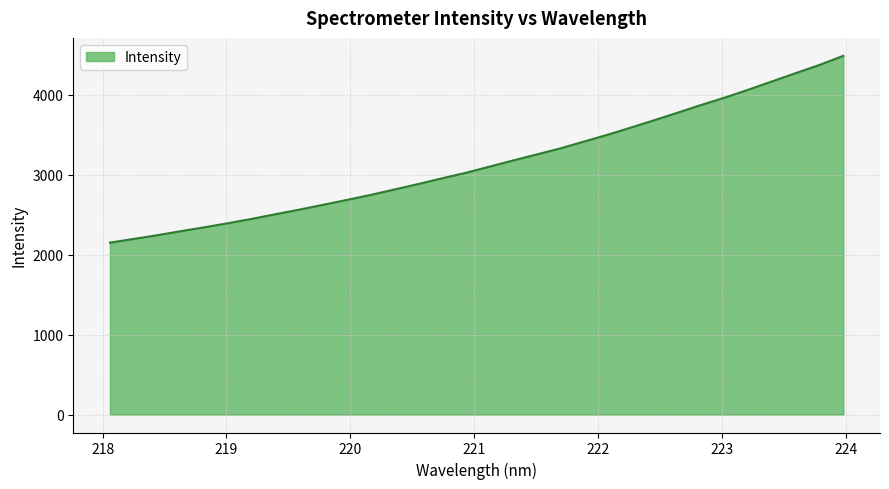

What is the difference between the maximum and minimum values?

2336.4